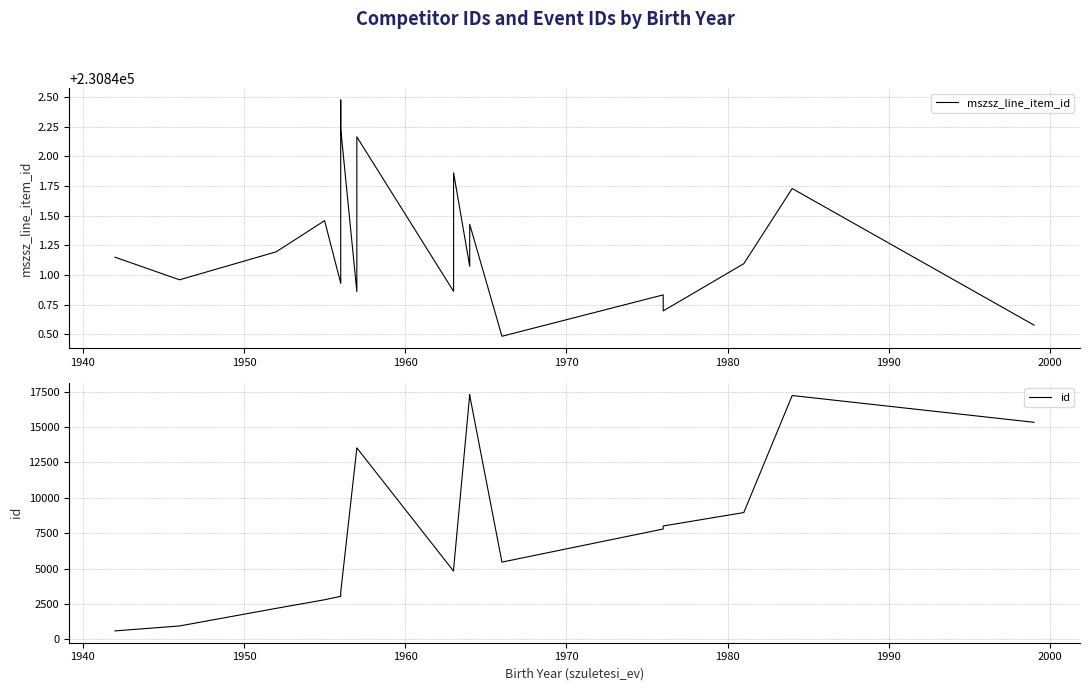

True or false: id has a value of 7374.6 at 14.

False